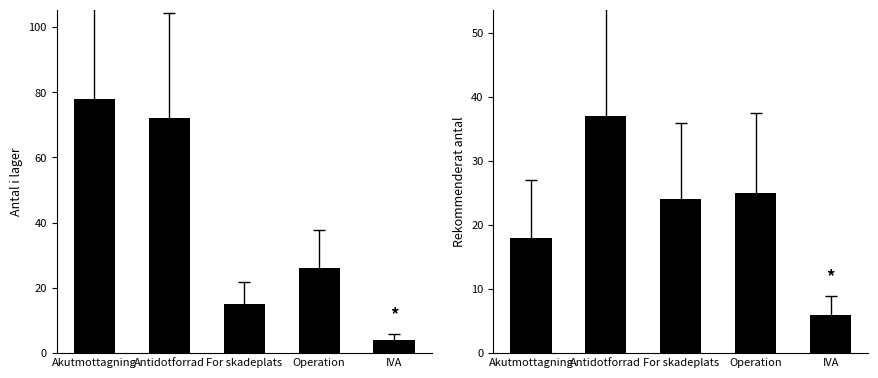

How many series are shown in this chart?

2